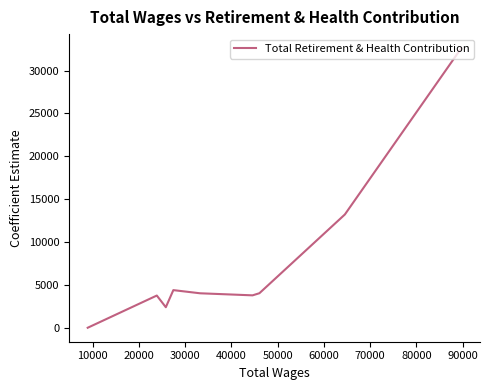

How many data points are above 4019?

4